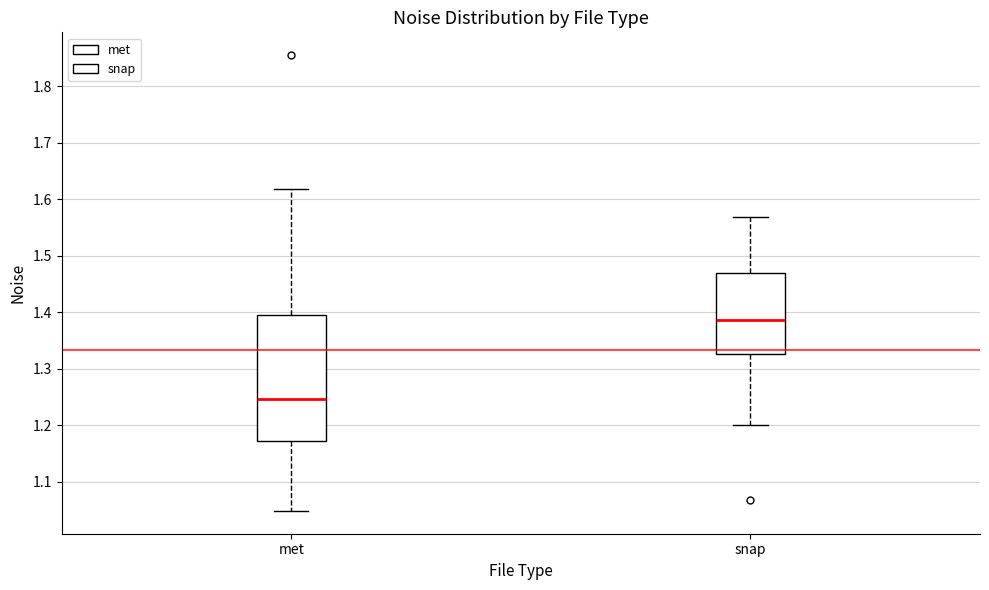

Which box is the tallest, from its lower edge to its upper edge?

met